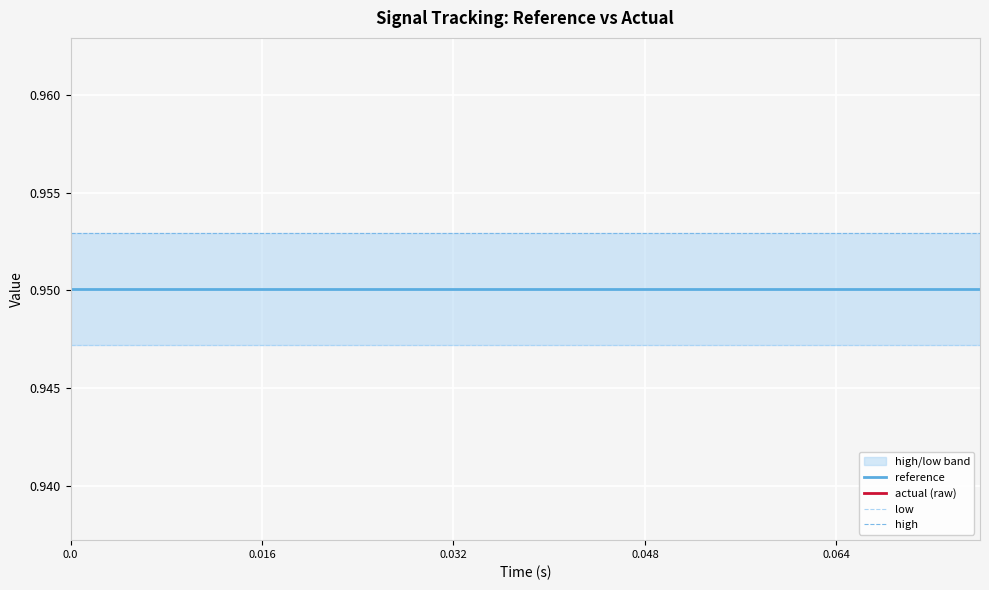

True or false: actual (raw) and reference intersect in this chart.

False